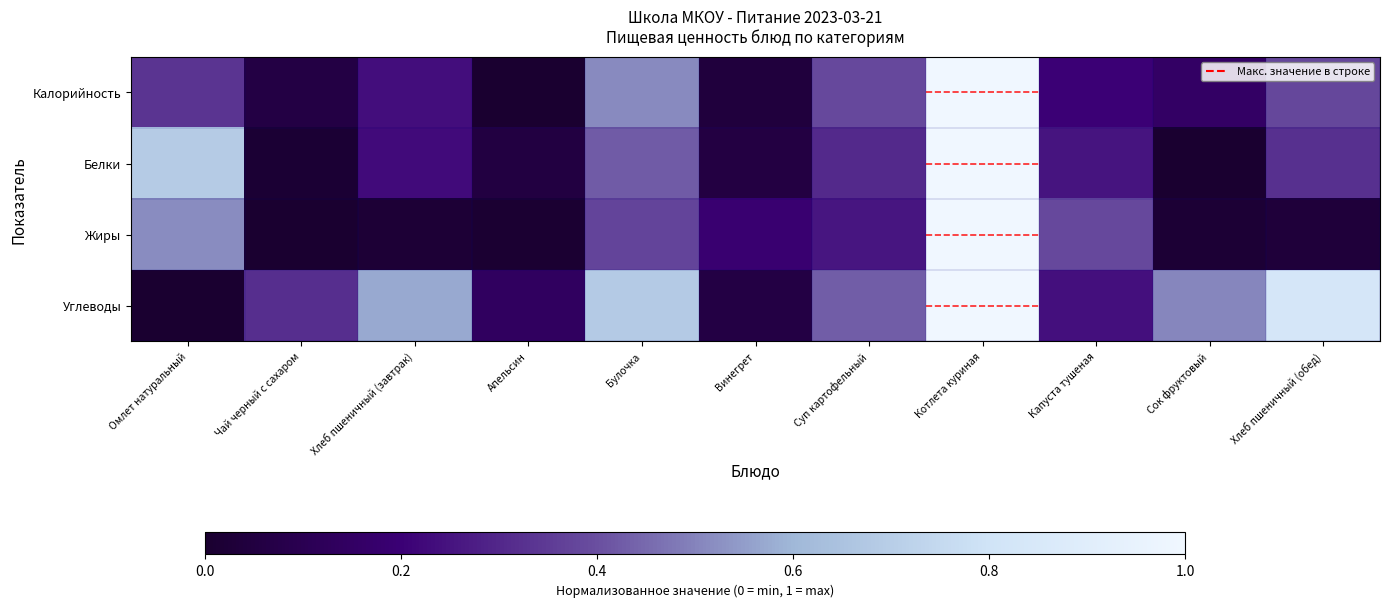

Rank the series by their maximum value, from lowest to highest.

Калорийность, Белки, Жиры, Углеводы